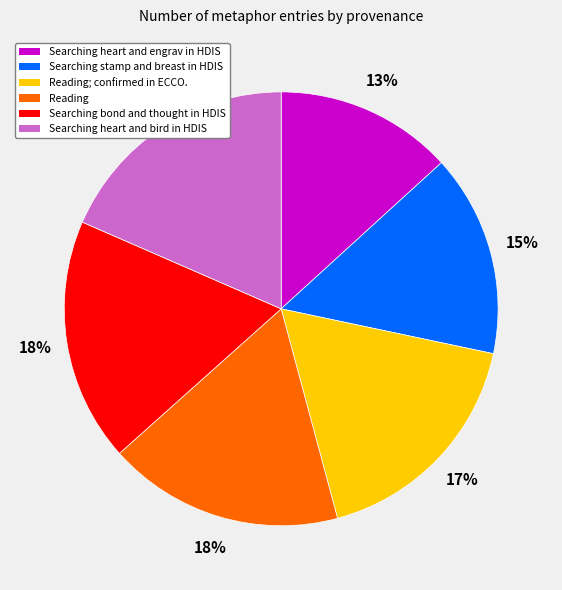

What percentage is the Searching heart and engrav in HDIS slice, to the nearest percent?

13%